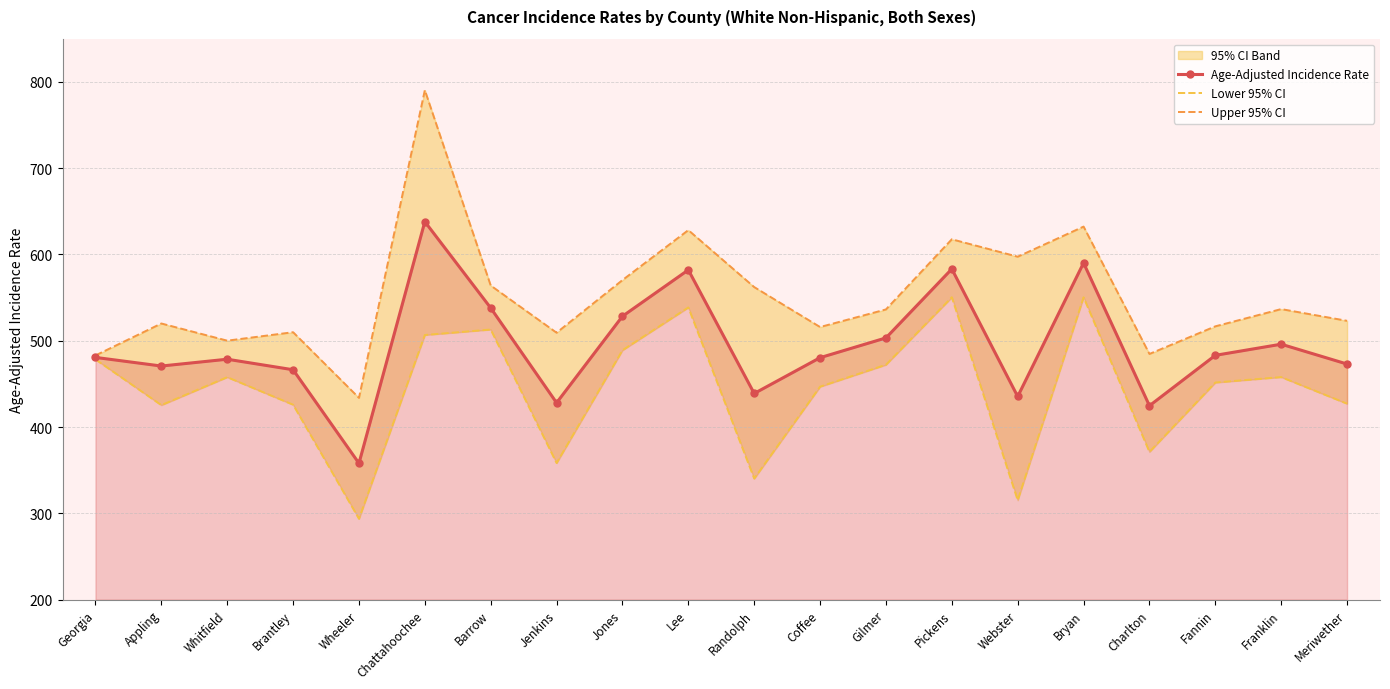

What is the highest value of the Upper 95% CI series?

790.4